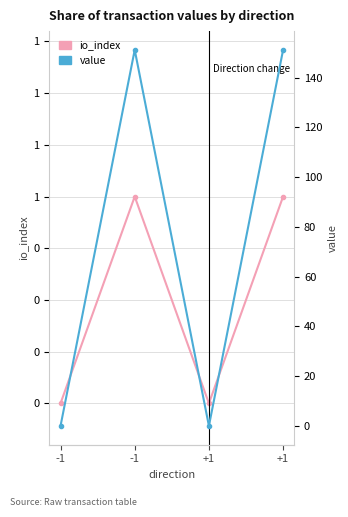

How many values in the value series are below 151?

2